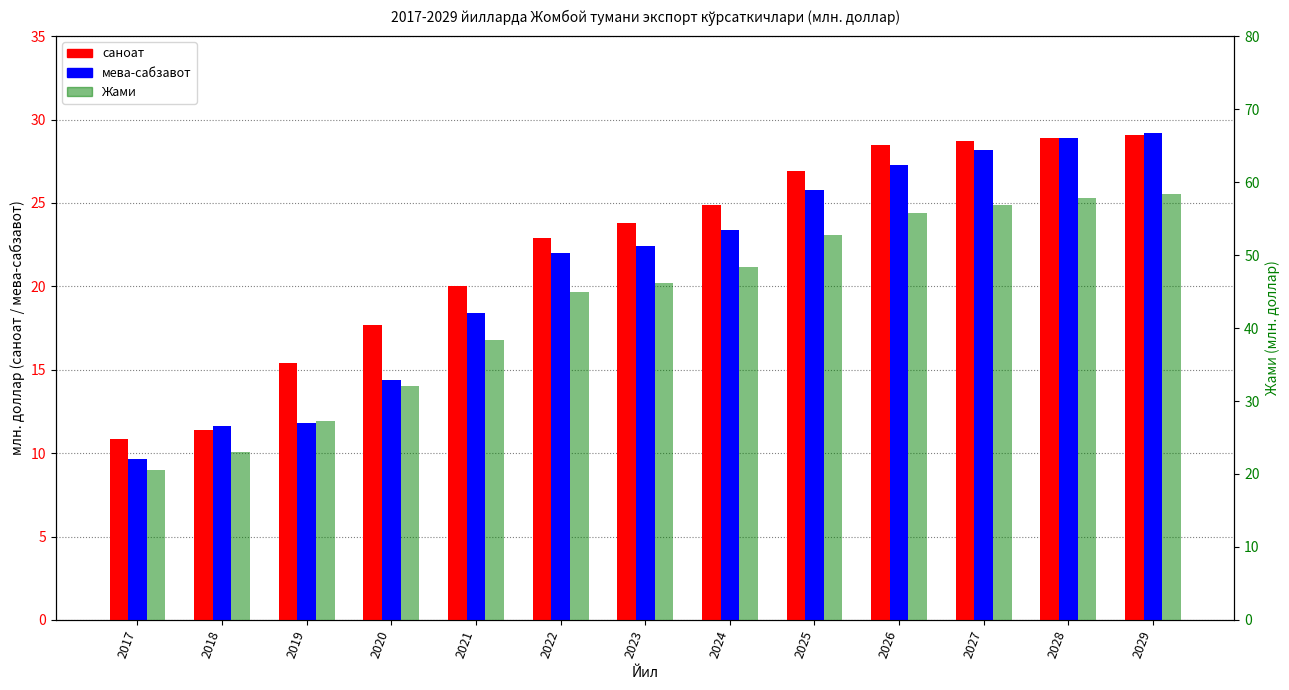

Which has a higher value, 2029 or 2026?

2029